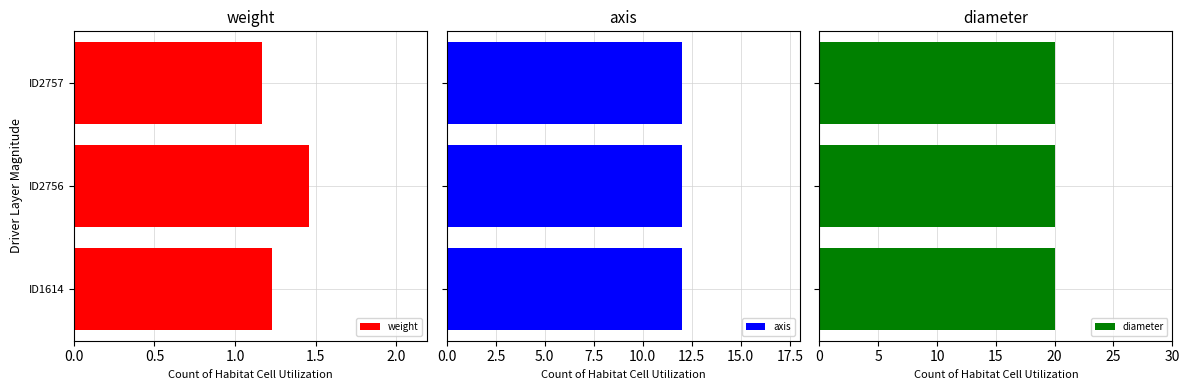

At which label is weight closest to 1?

ID2757